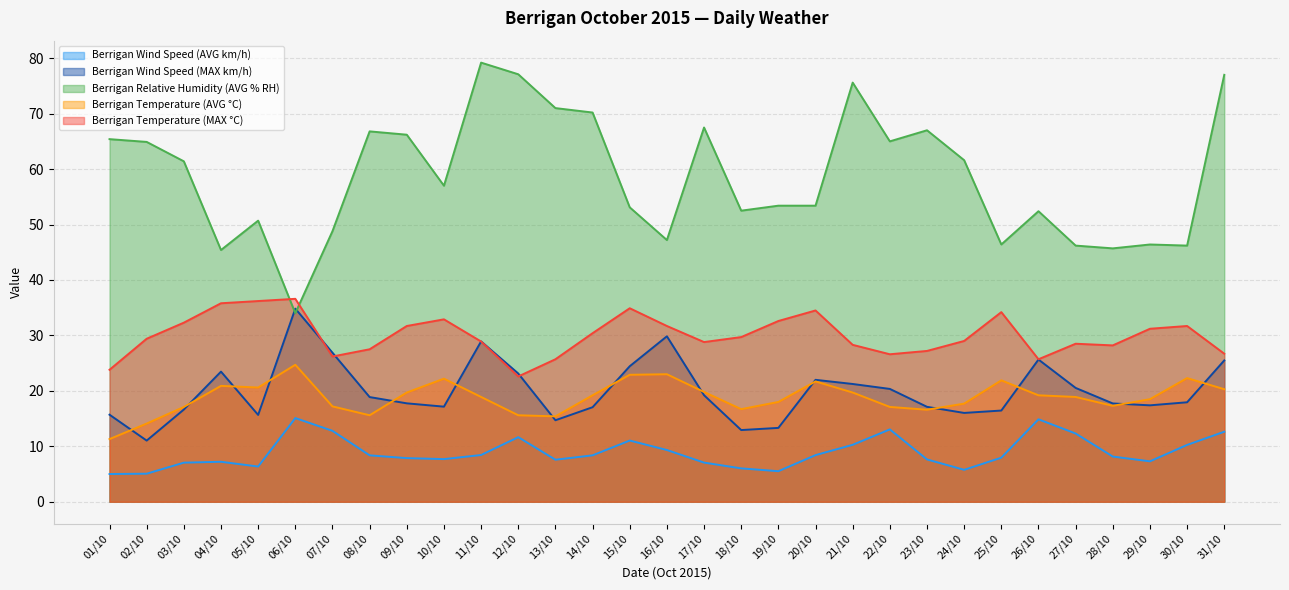

How many intersections are there between Berrigan Wind Speed (MAX km/h) and Berrigan Temperature (MAX °C)?

4